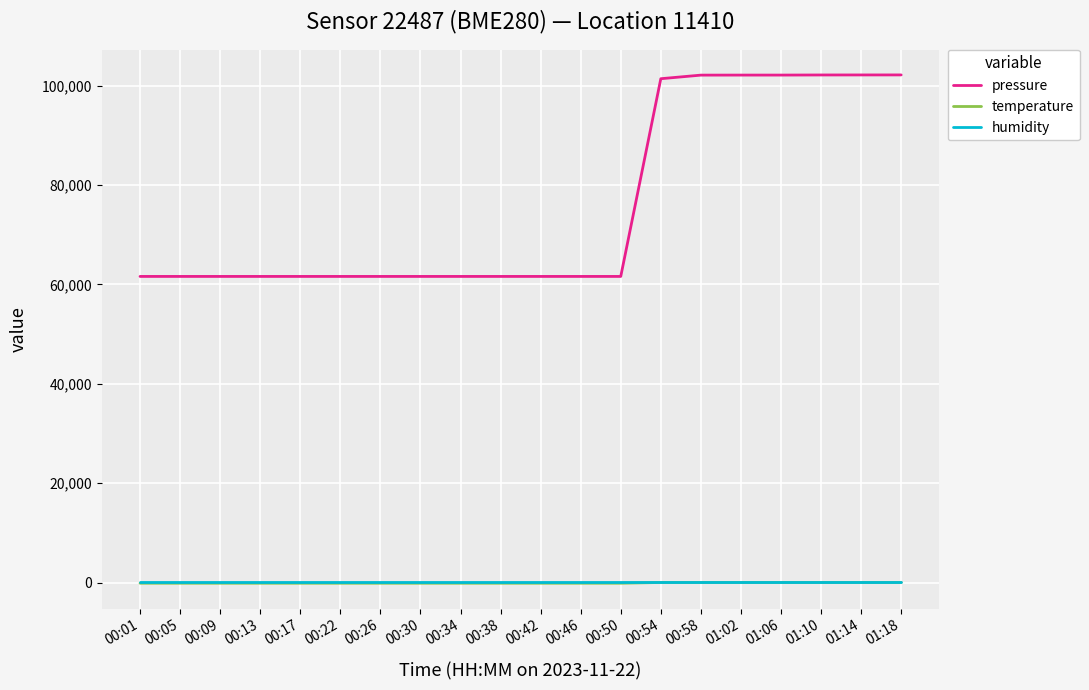

What are all the series names shown in the legend?

pressure, temperature, humidity